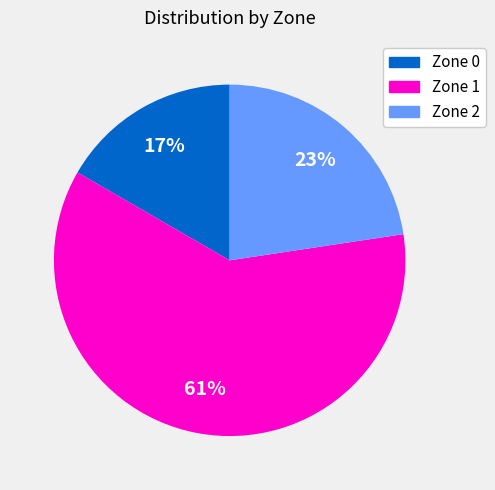

Which category has the biggest portion of the pie?

Zone 1